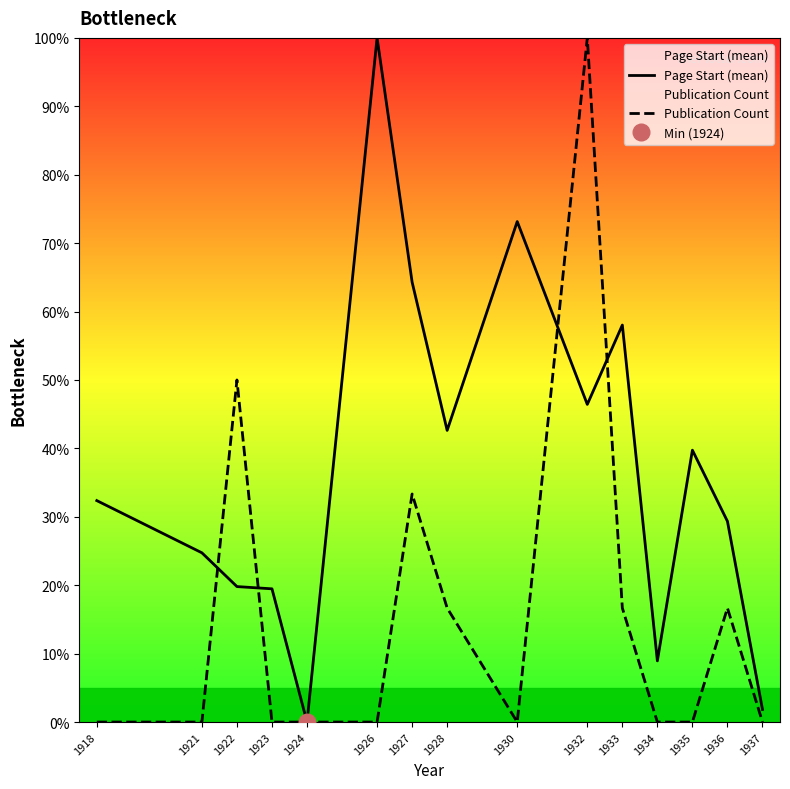

How many data points does each series have?

15